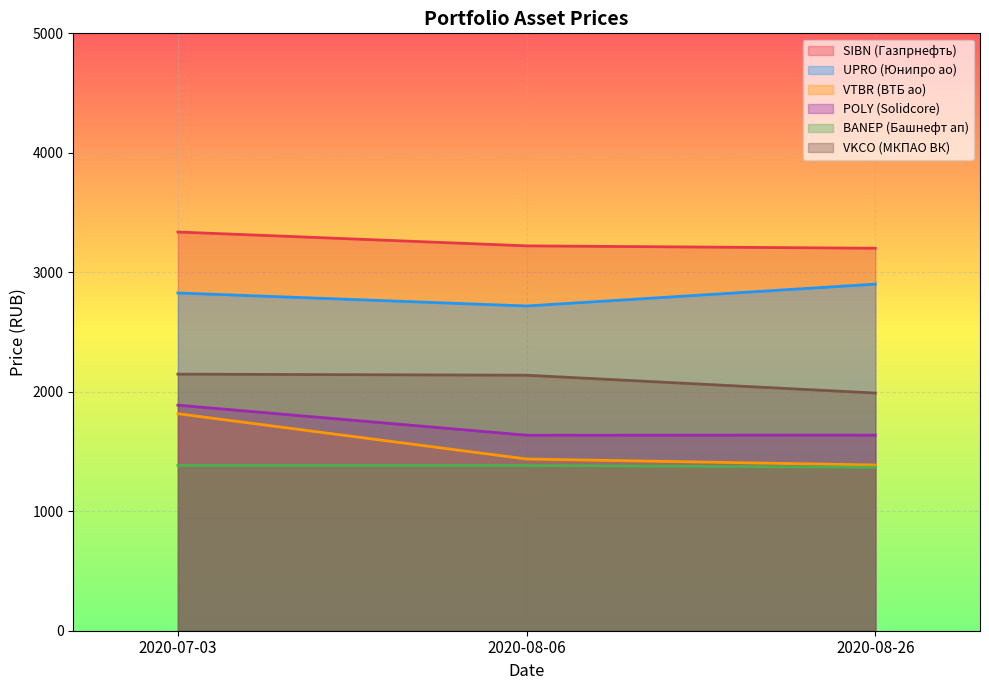

How many categories are shown in the chart?

3